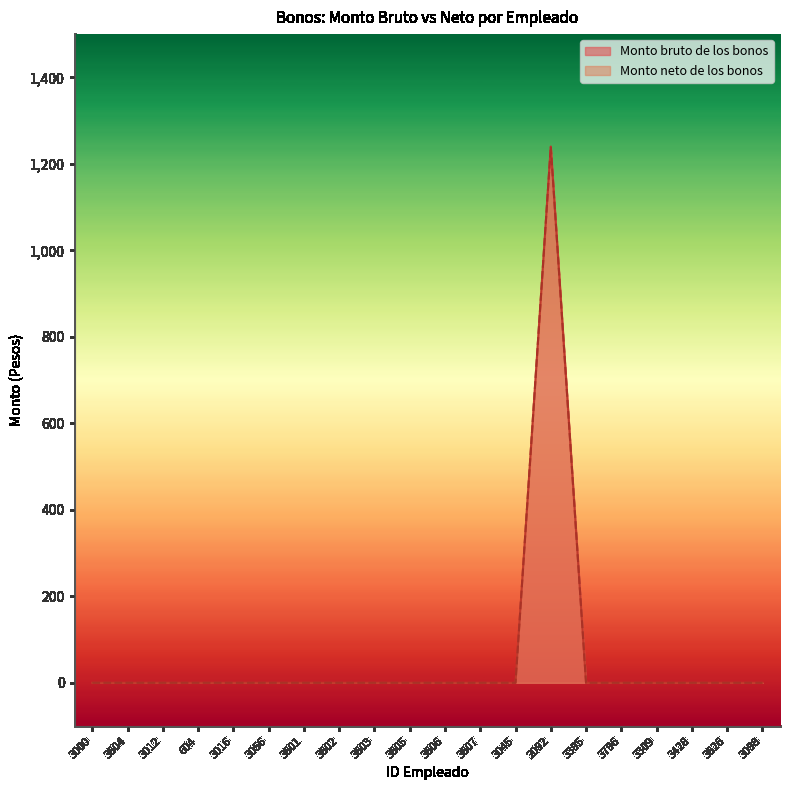

What is the average value of the Monto bruto de los bonos series?

62